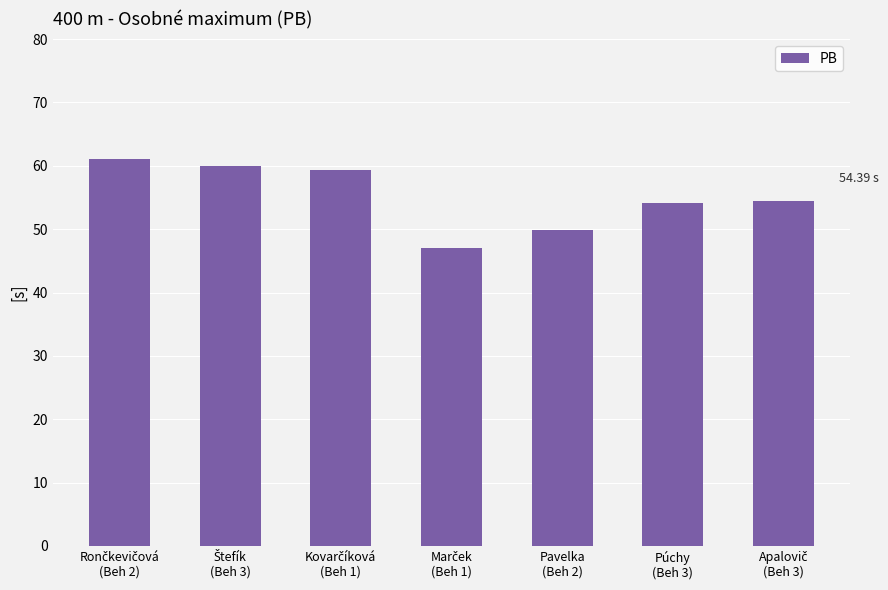

What is the average value?

55.1